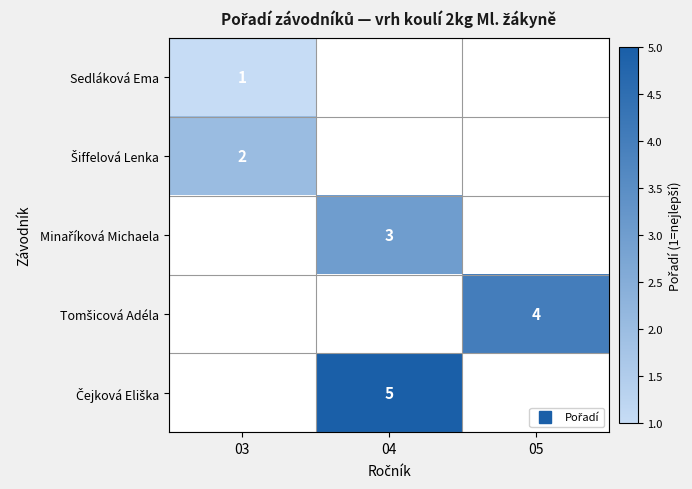

List the labels in order of Čejková Eliška value, smallest first.

03, 04, 05